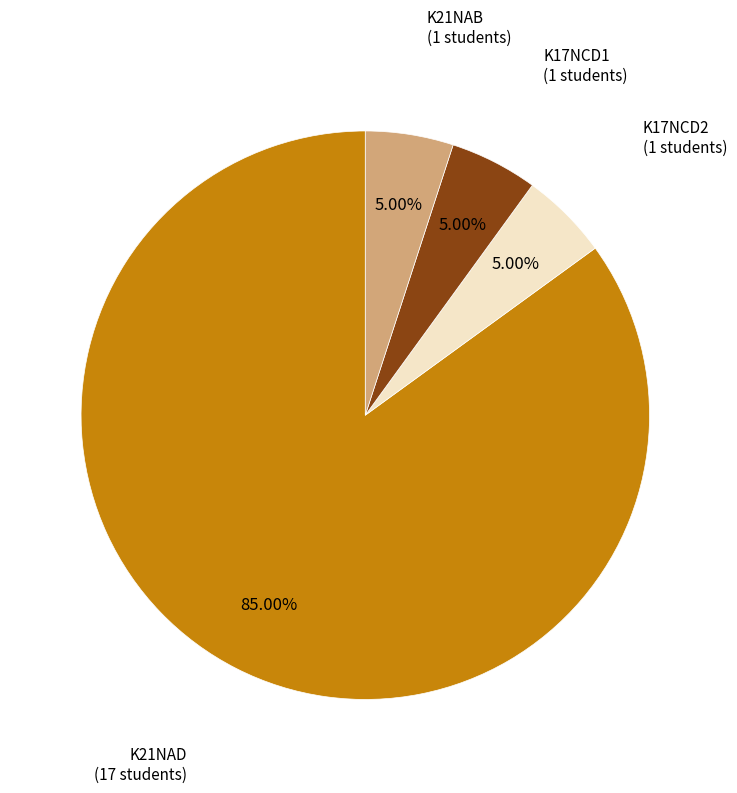

Is there any slice that represents more than half of the pie?

Yes